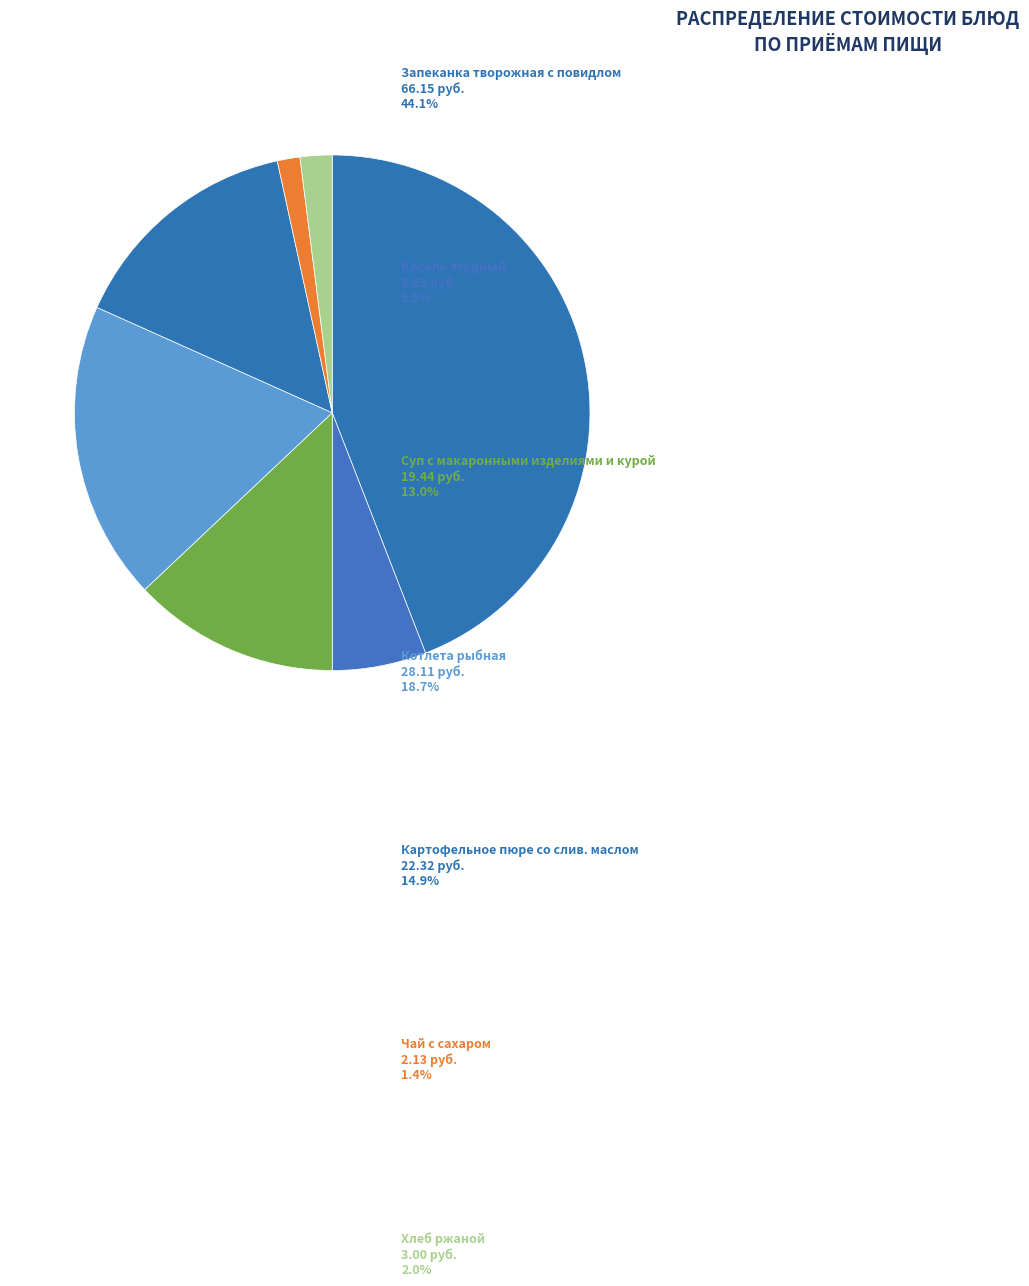

How many segments does this pie chart have?

7